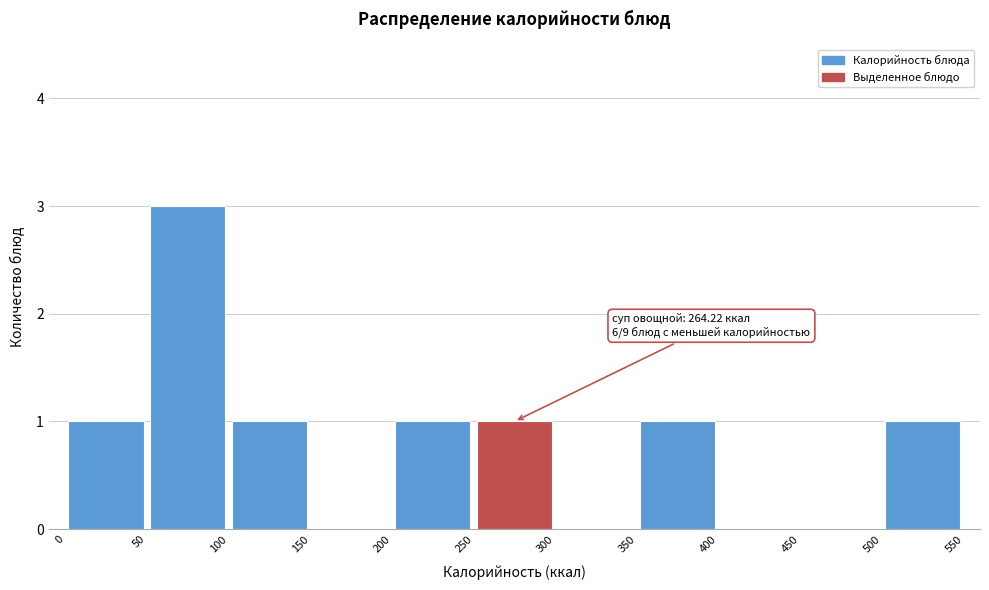

Which range on the x-axis has the tallest bar?

50 to 100